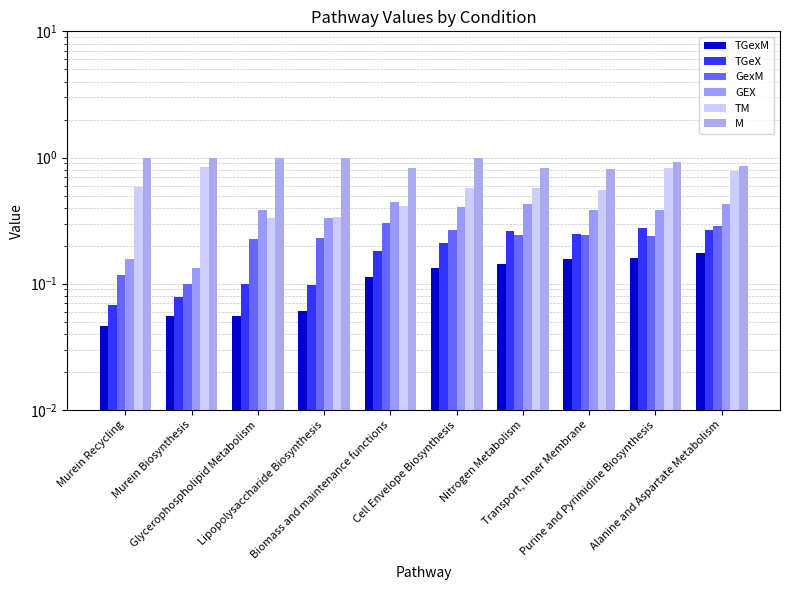

List the series in order of their peak value, highest first.

M, TM, GEX, GexM, TGeX, TGexM